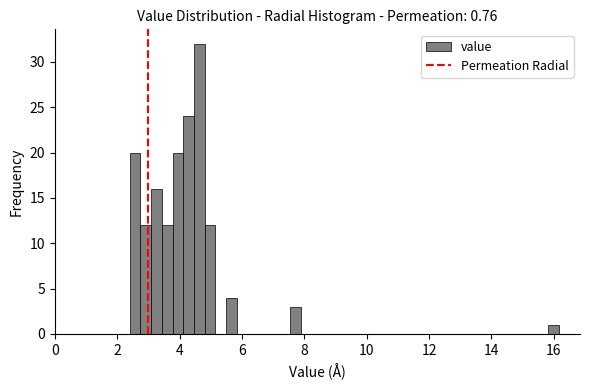

Around what value on the x-axis is the tallest bar? Give the approximate position of its centre, as read against the axis.

4.6